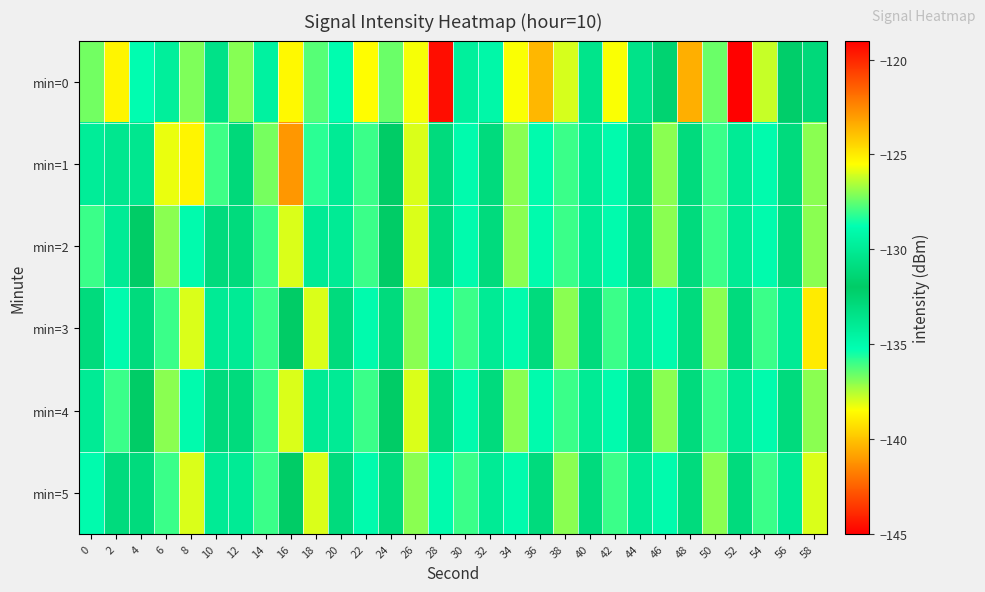

Reading left to right, extract all data points from this chart.

min=0: 0=-136.7	2=-125.3	4=-135.2	6=-129.7	8=-127.1	10=-130.6	12=-137.0	14=-129.6	16=-125.4	18=-136.4	20=-128.9	22=-125.5	24=-136.6	26=-125.7	28=-144.6	30=-129.7	32=-134.8	34=-125.6	36=-140.3	38=-126.0	40=-133.6	42=-138.4	44=-130.5	46=-131.5	48=-140.5	50=-127.4	52=-119.1	54=-126.3	56=-132.2	58=-131.1
min=1: 0=-129.9	2=-130.3	4=-130.2	6=-125.8	8=-125.3	10=-136.0	12=-131.1	14=-127.3	16=-122.9	18=-135.8	20=-130.0	22=-128.0	24=-132.0	26=-126.0	28=-131.0	30=-129.0	32=-133.0	34=-127.0	36=-135.0	38=-128.0	40=-130.0	42=-129.0	44=-131.0	46=-127.0	48=-133.0	50=-128.0	52=-130.0	54=-129.0	56=-131.0	58=-127.0
min=2: 0=-128.0	2=-130.0	4=-132.0	6=-127.0	8=-129.0	10=-131.0	12=-133.0	14=-128.0	16=-126.0	18=-134.0	20=-130.0	22=-128.0	24=-132.0	26=-126.0	28=-131.0	30=-129.0	32=-133.0	34=-127.0	36=-135.0	38=-128.0	40=-130.0	42=-129.0	44=-131.0	46=-127.0	48=-133.0	50=-128.0	52=-130.0	54=-129.0	56=-131.0	58=-127.0
min=3: 0=-131.0	2=-129.0	4=-133.0	6=-128.0	8=-126.0	10=-134.0	12=-130.0	14=-128.0	16=-132.0	18=-126.0	20=-131.0	22=-129.0	24=-133.0	26=-127.0	28=-135.0	30=-128.0	32=-130.0	34=-129.0	36=-131.0	38=-127.0	40=-133.0	42=-128.0	44=-130.0	46=-129.0	48=-131.0	50=-127.0	52=-133.0	54=-128.0	56=-130.0	58=-125.0
min=4: 0=-130.0	2=-128.0	4=-132.0	6=-127.0	8=-129.0	10=-131.0	12=-133.0	14=-128.0	16=-126.0	18=-134.0	20=-130.0	22=-128.0	24=-132.0	26=-126.0	28=-131.0	30=-129.0	32=-133.0	34=-127.0	36=-135.0	38=-128.0	40=-130.0	42=-129.0	44=-131.0	46=-127.0	48=-133.0	50=-128.0	52=-130.0	54=-129.0	56=-131.0	58=-127.0
min=5: 0=-129.0	2=-131.0	4=-133.0	6=-128.0	8=-126.0	10=-134.0	12=-130.0	14=-128.0	16=-132.0	18=-126.0	20=-131.0	22=-129.0	24=-133.0	26=-127.0	28=-135.0	30=-128.0	32=-130.0	34=-129.0	36=-131.0	38=-127.0	40=-133.0	42=-128.0	44=-130.0	46=-129.0	48=-131.0	50=-127.0	52=-133.0	54=-128.0	56=-130.0	58=-126.0